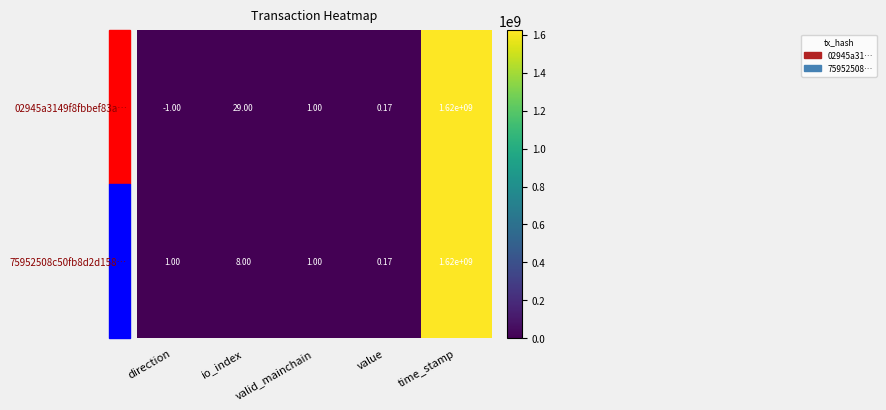

Where does the 02945a3149f8fbbef83a… series first go above 1?

io_index